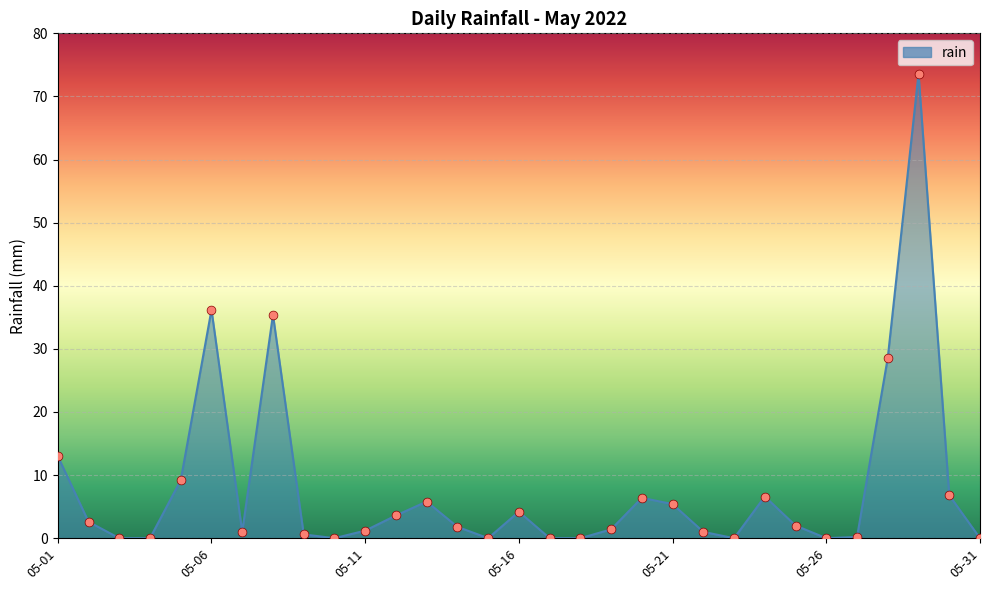

What is the greatest value displayed?

73.6